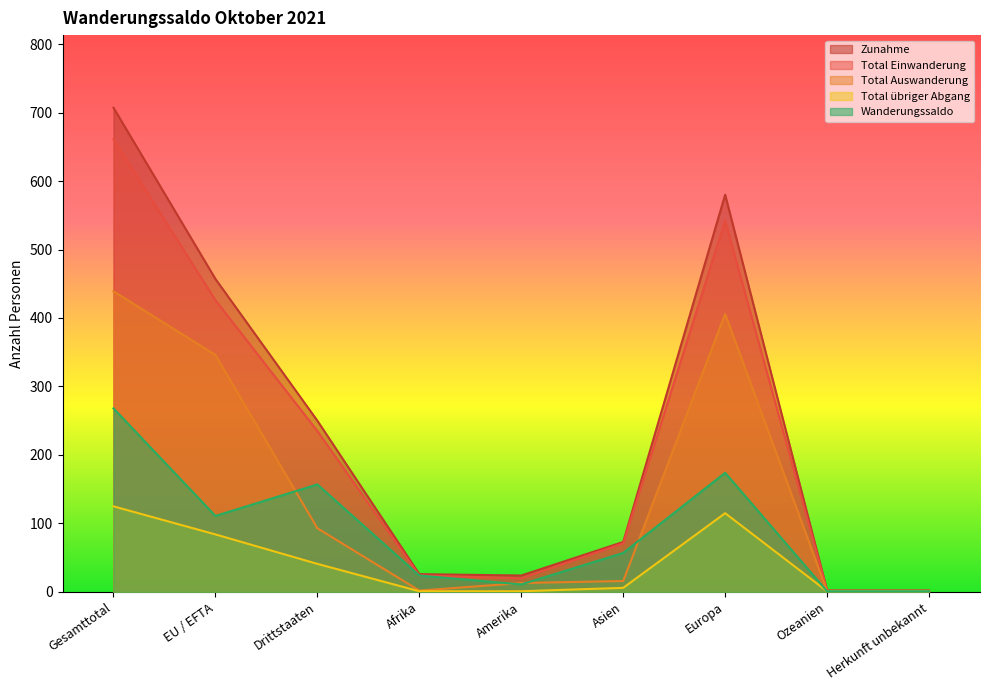

True or false: Total übriger Abgang and Zunahme cross at least once.

False